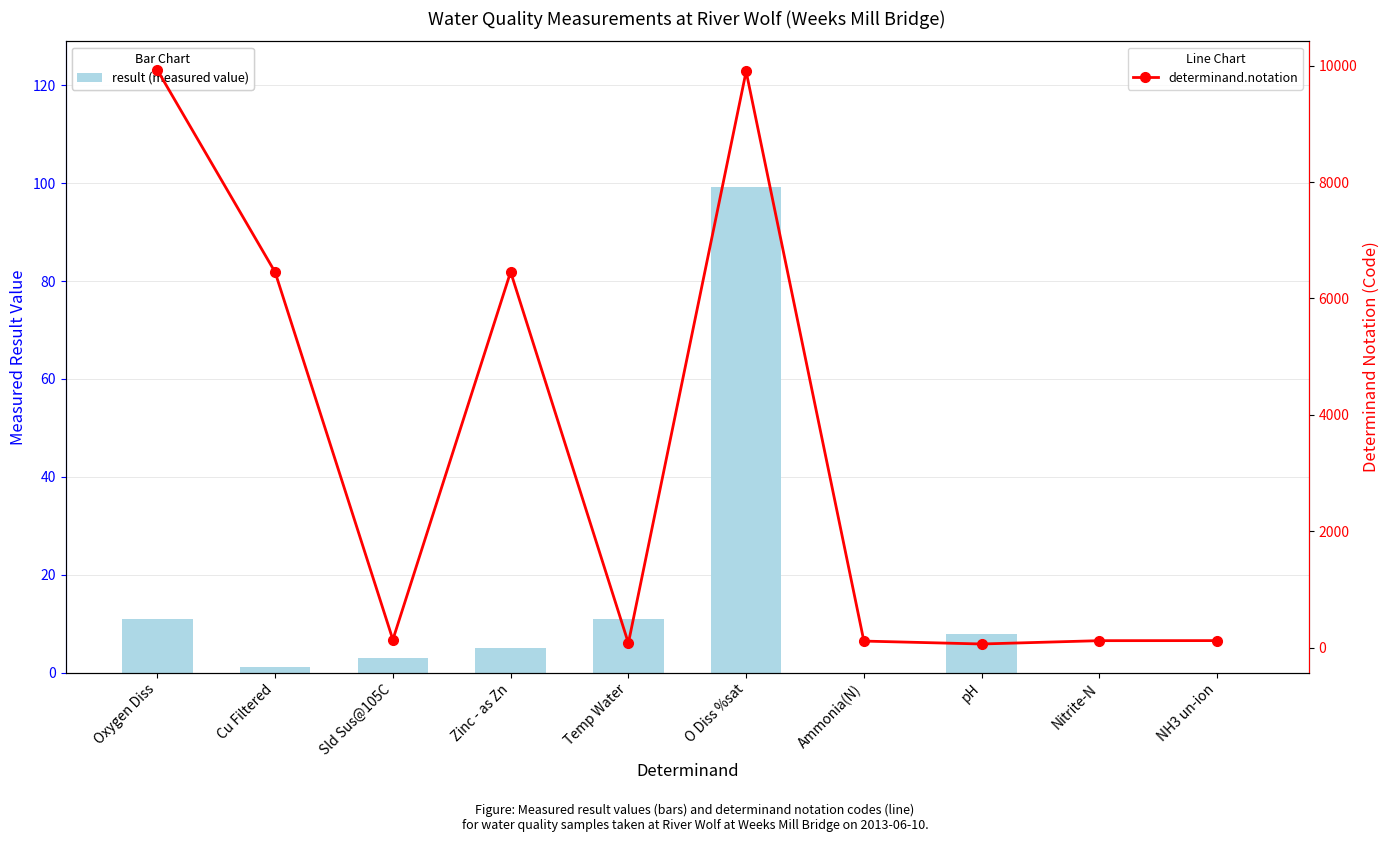

What is the maximum value for determinand.notation?

9924.0